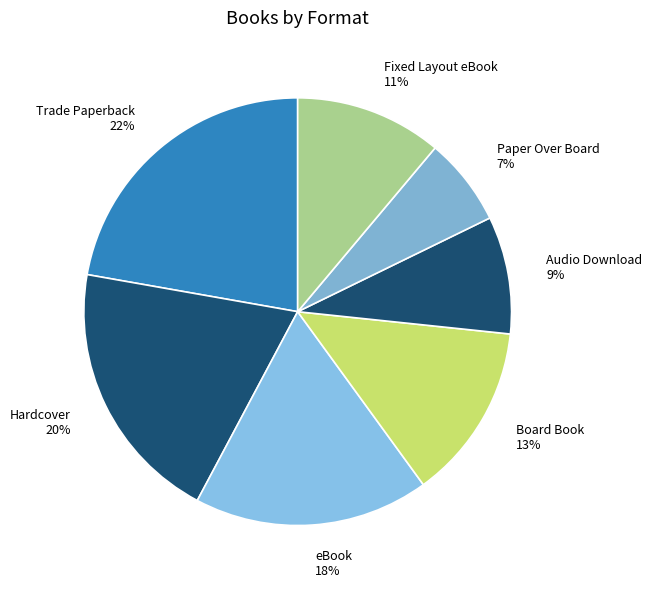

Combined, do Audio Download 9% and Hardcover 20% account for over 50%?

No